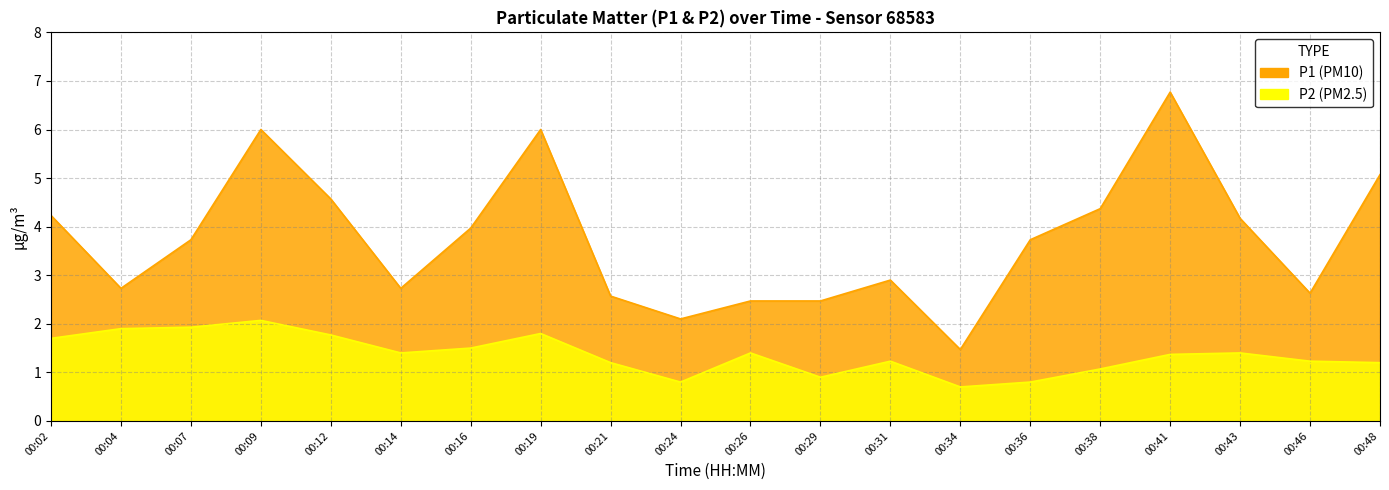

Reading left to right, transcribe all the data shown in this chart.

P1: 00:02=4.2	00:04=2.7	00:07=3.7	00:09=6.0	00:12=4.6	00:14=2.7	00:16=4.0	00:19=6.0	00:21=2.6	00:24=2.1	00:26=2.5	00:29=2.5	00:31=2.9	00:34=1.5	00:36=3.7	00:38=4.4	00:41=6.8	00:43=4.2	00:46=2.6	00:48=5.1
P2: 00:02=1.7	00:04=1.9	00:07=1.9	00:09=2.1	00:12=1.8	00:14=1.4	00:16=1.5	00:19=1.8	00:21=1.2	00:24=0.8	00:26=1.4	00:29=0.9	00:31=1.2	00:34=0.7	00:36=0.8	00:38=1.1	00:41=1.4	00:43=1.4	00:46=1.2	00:48=1.2